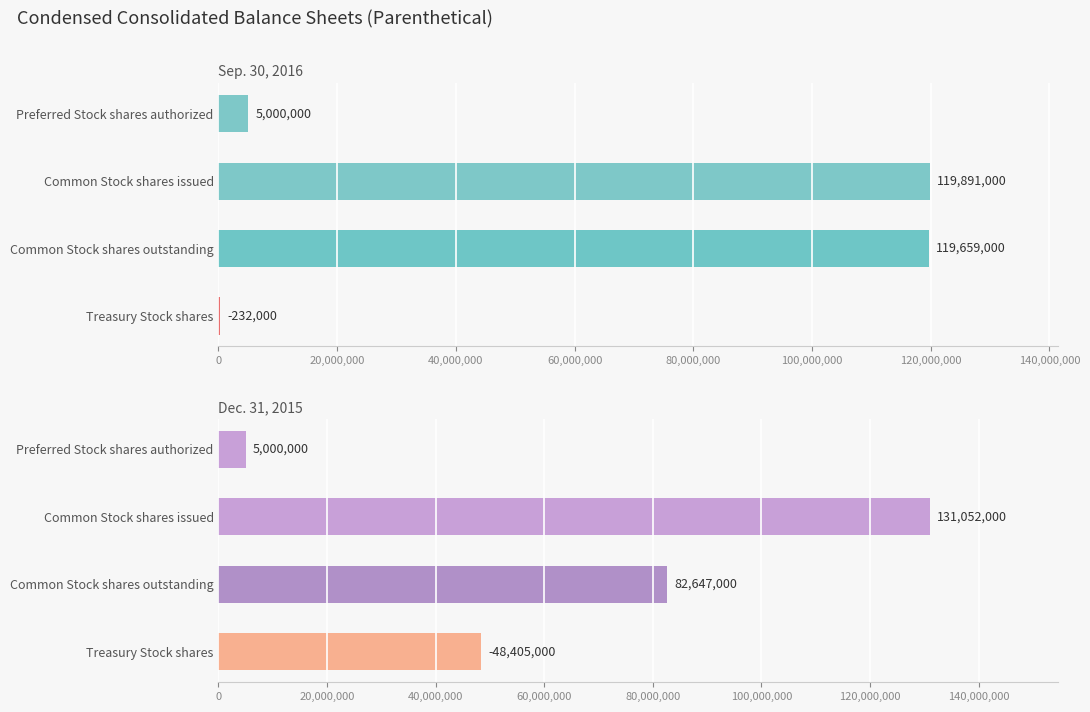

The value of Sep. 30, 2016 at Common Stock shares outstanding is 27018780. True or false?

False